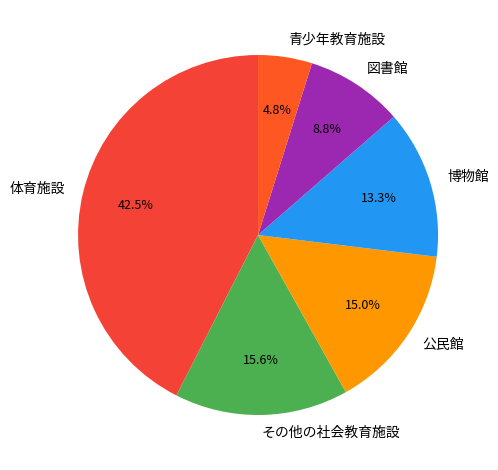

Count the number of slices in the pie.

6